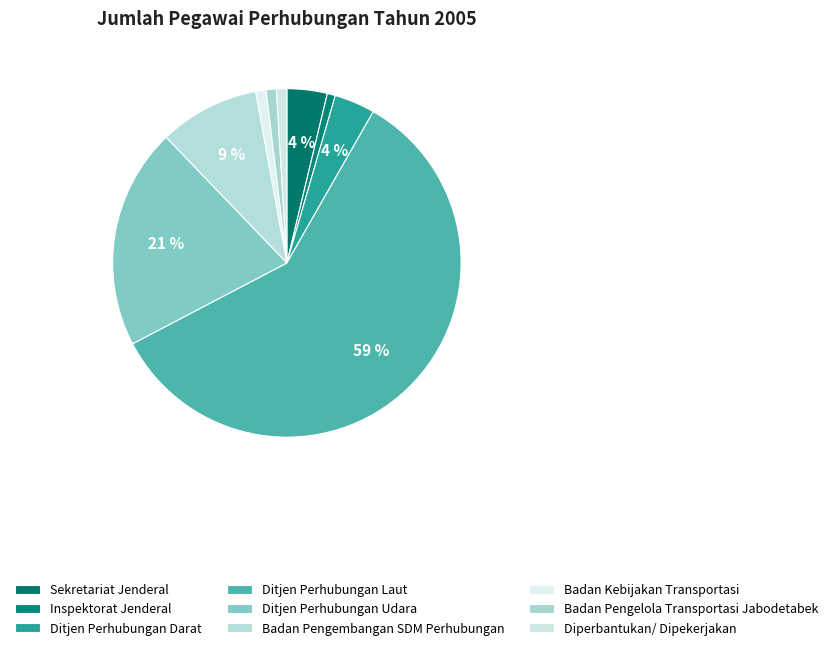

True or false: Badan Pengembangan SDM Perhubungan accounts for 1% of the total.

False